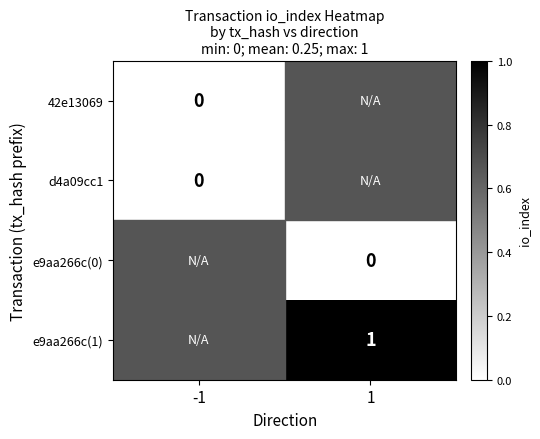

Which category has the lowest value across all series?

-1